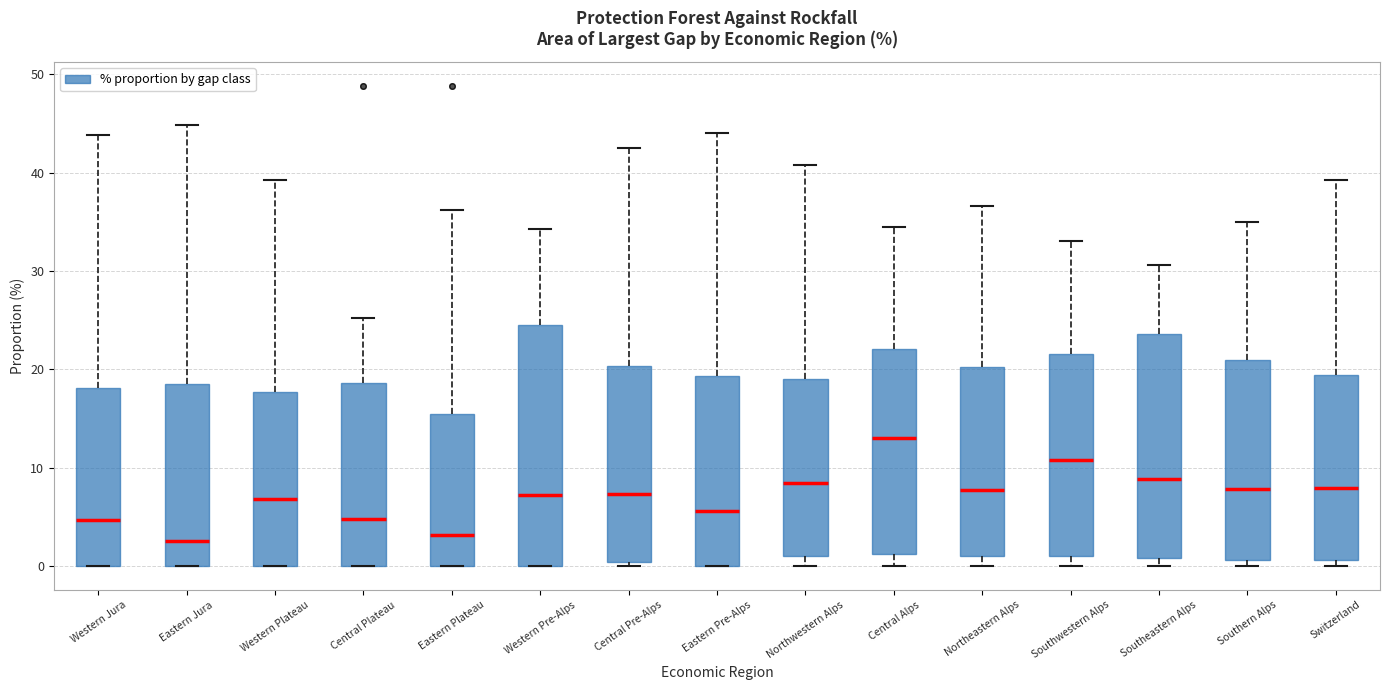

Reading left to right, transcribe this box plot: for each box, give where its median line is, the range the box spans, and where its two whiskers end, as read against the y-axis. The values are not printed on the chart, so give them approximately, as read against the axis.

Western Jura: median 5, box 0 to 18, whiskers 0 to 44
Eastern Jura: median 3, box 0 to 19, whiskers 0 to 45
Western Plateau: median 7, box 0 to 18, whiskers 0 to 39
Central Plateau: median 5, box 0 to 19, whiskers 0 to 25
Eastern Plateau: median 3, box 0 to 16, whiskers 0 to 36
Western Pre-Alps: median 7, box 0 to 25, whiskers 0 to 34
Central Pre-Alps: median 7, box 0 to 20, whiskers 0 (just below the box's lower edge) to 43
Eastern Pre-Alps: median 6, box 0 to 19, whiskers 0 to 44
Northwestern Alps: median 8, box 1 to 19, whiskers 0 to 41
Central Alps: median 13, box 1 to 22, whiskers 0 to 35
Northeastern Alps: median 8, box 1 to 20, whiskers 0 to 37
Southwestern Alps: median 11, box 1 to 22, whiskers 0 to 33
Southeastern Alps: median 9, box 1 to 24, whiskers 0 to 31
Southern Alps: median 8, box 1 to 21, whiskers 0 to 35
Switzerland: median 8, box 1 to 19, whiskers 0 to 39